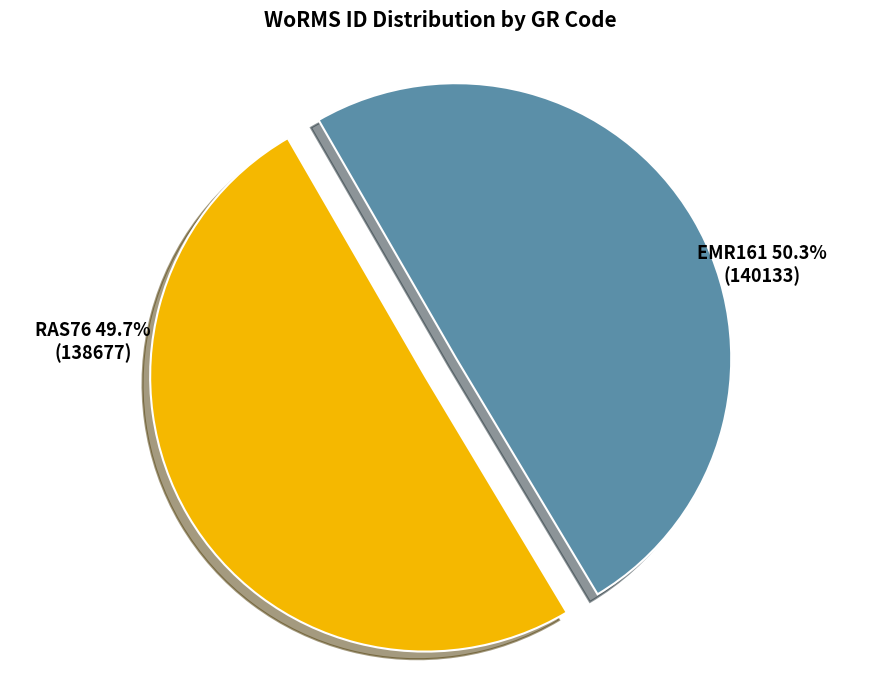

Does EMR161 account for over 50% of the chart?

Yes